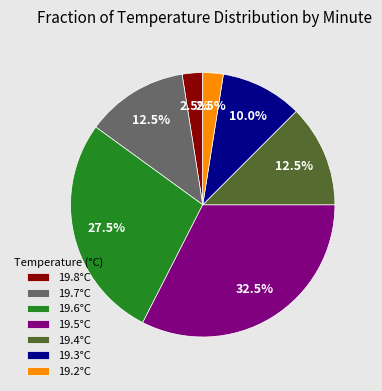

Approximately how many times larger is the value at 19.3°C compared to 19.5°C?

0.3